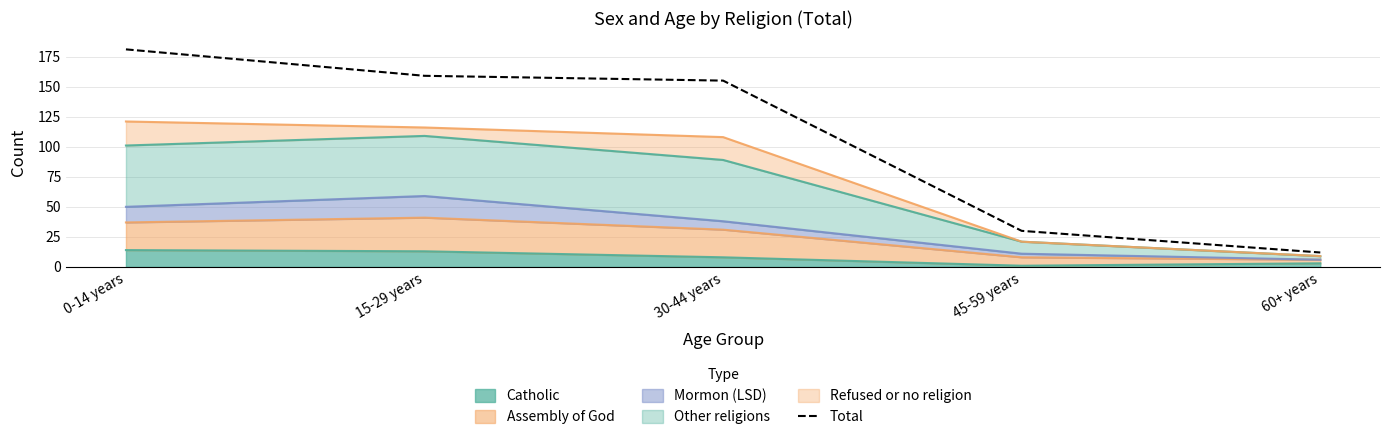

True or false: the data shows 181 at 0-14 years.

True